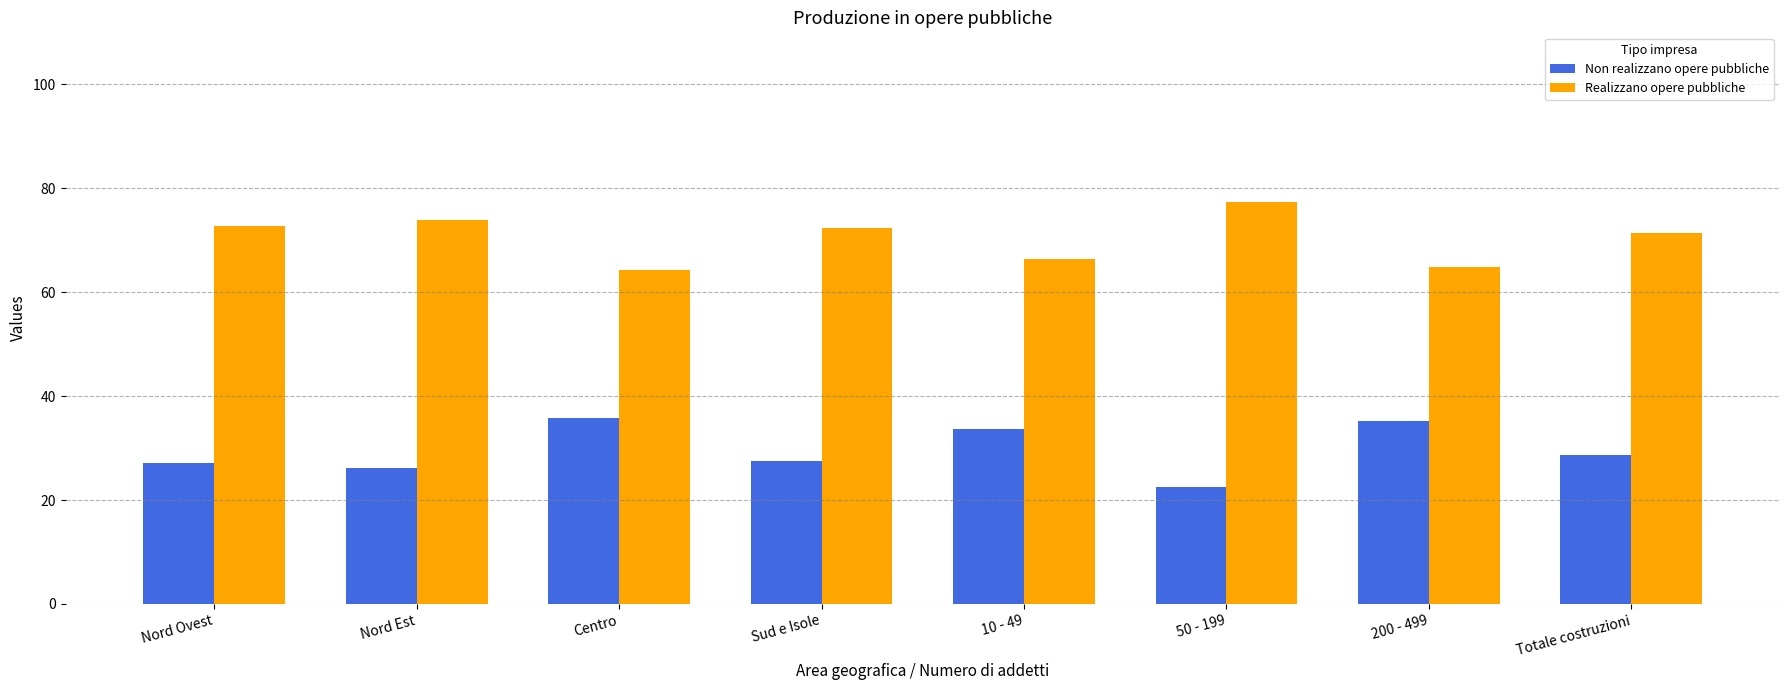

What is the spread (max minus min) of values at Totale costruzioni?

42.6